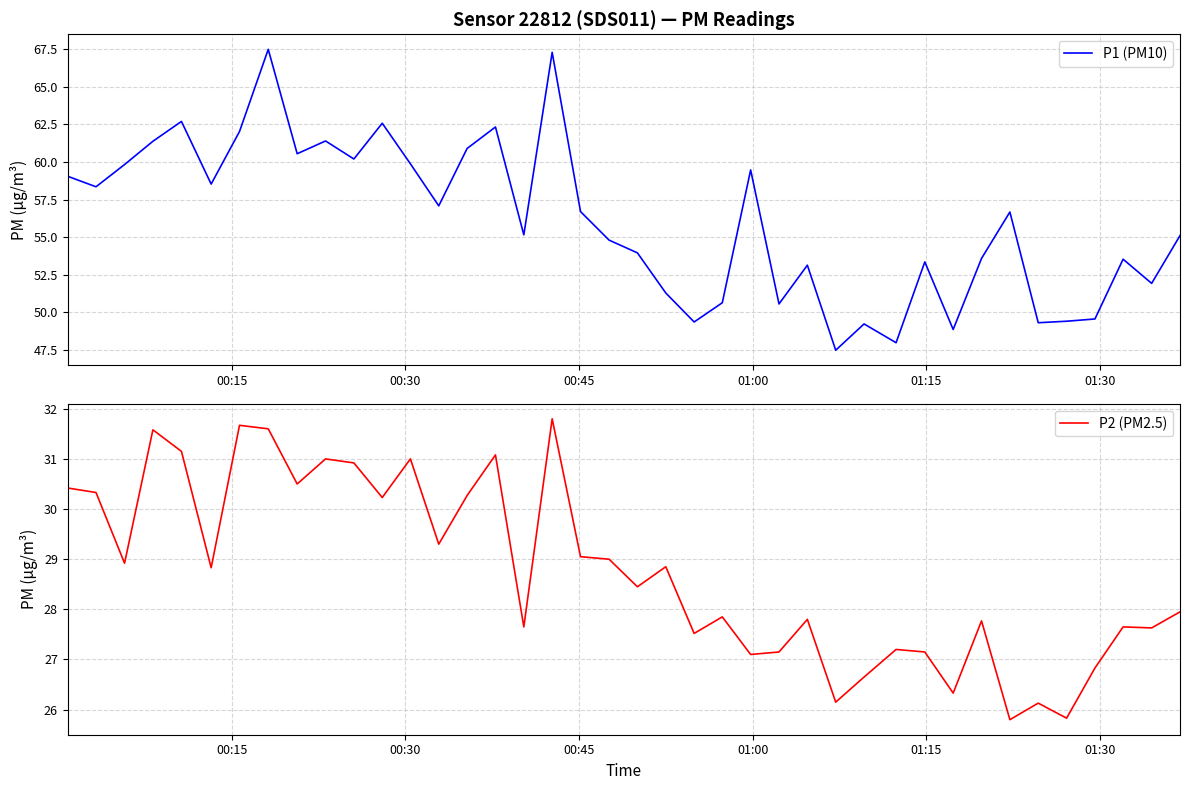

What is the minimum value for P1 (PM10)?

47.5